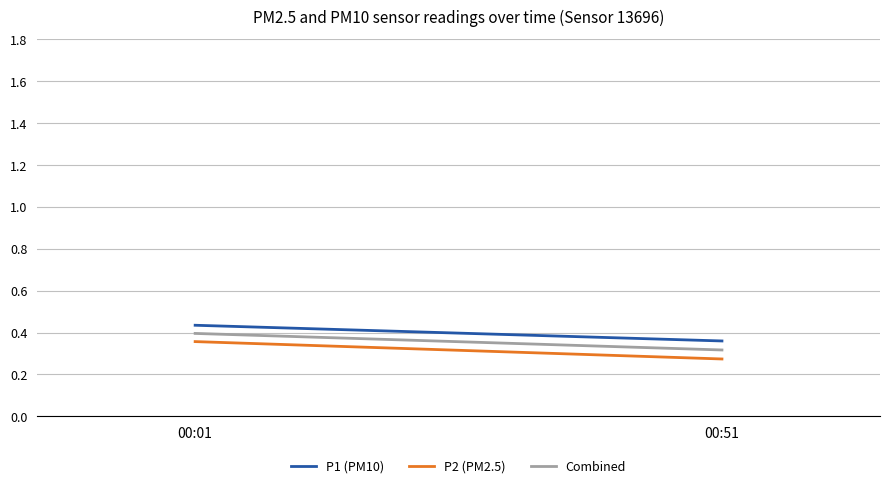

Where is P2 (PM2.5) nearest to the value 0?

00:51